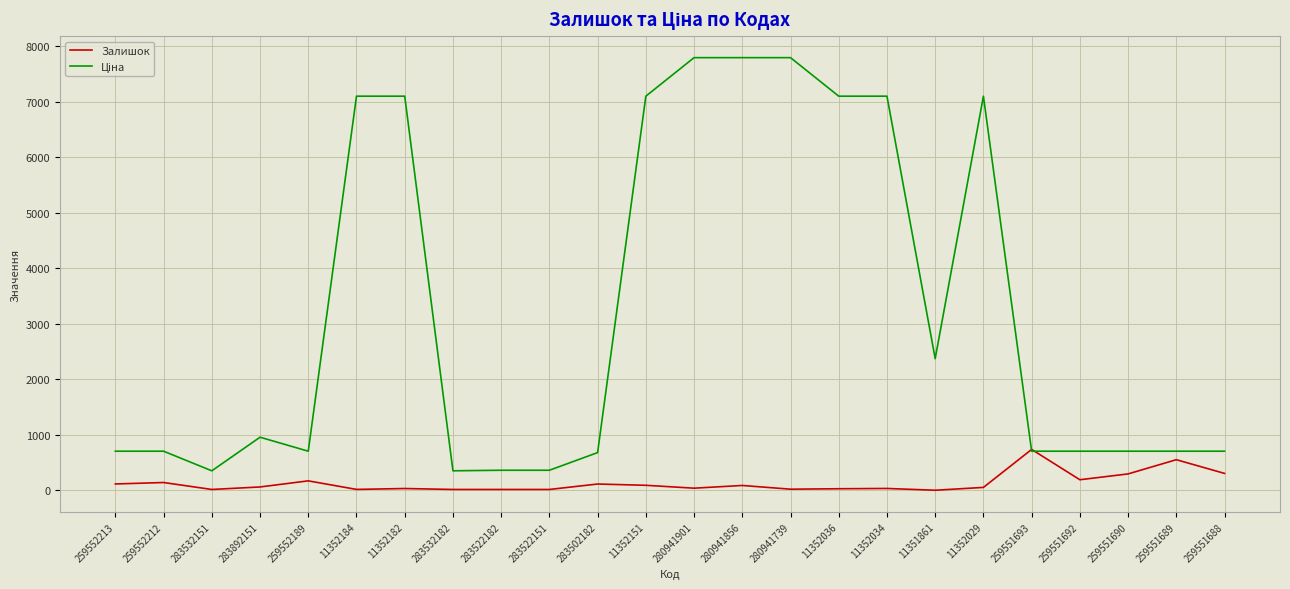

What is the total value across all series at 259551693?

1442